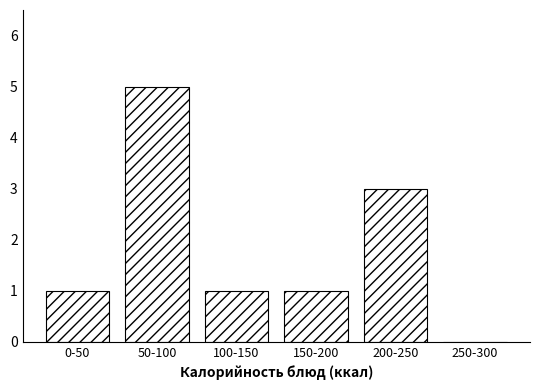

Reading left to right, transcribe all the data shown in this chart.

0-50=1	50-100=5	100-150=1	150-200=1	200-250=3	250-300=0